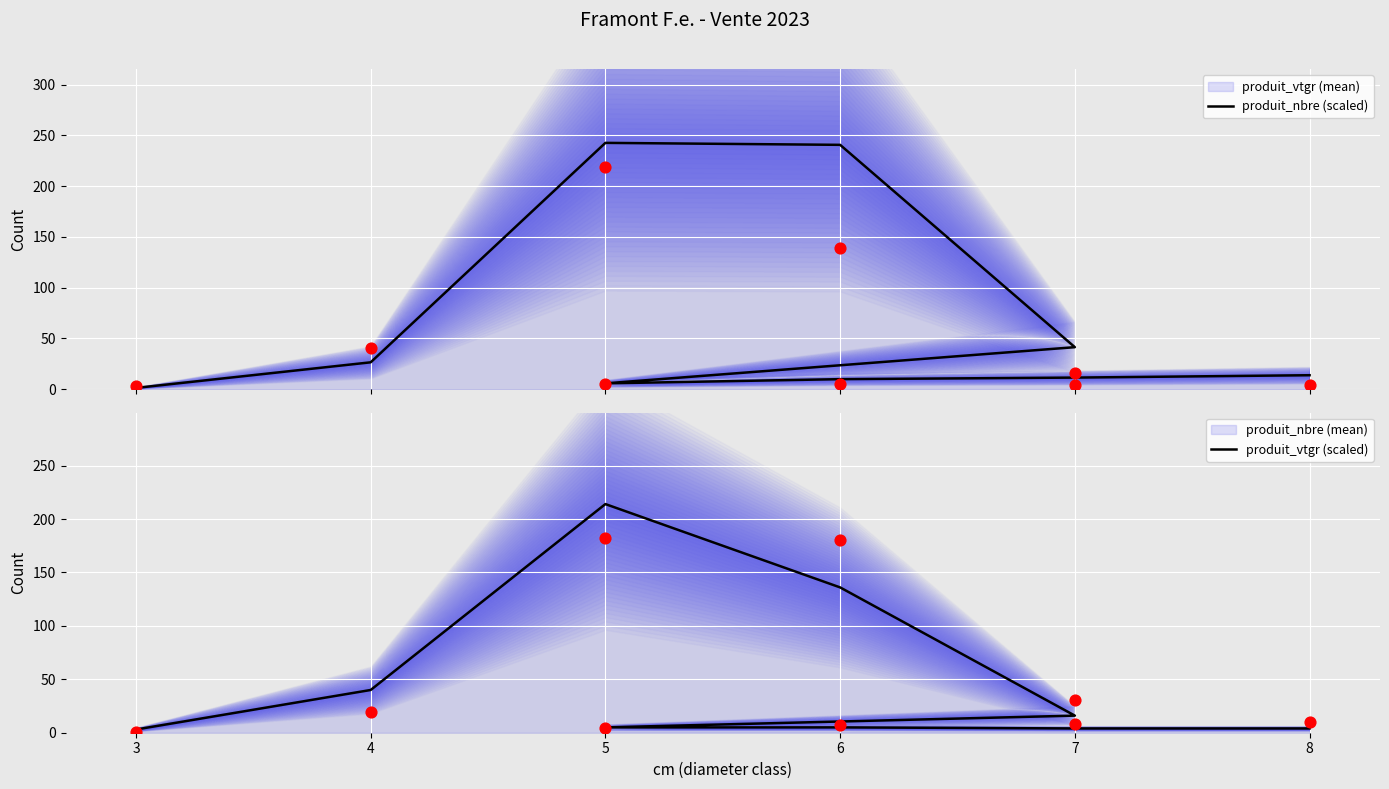

What are all the series names shown in the legend?

produit_vtgr (mean), produit_nbre (scaled), produit_nbre (mean), produit_vtgr (scaled)